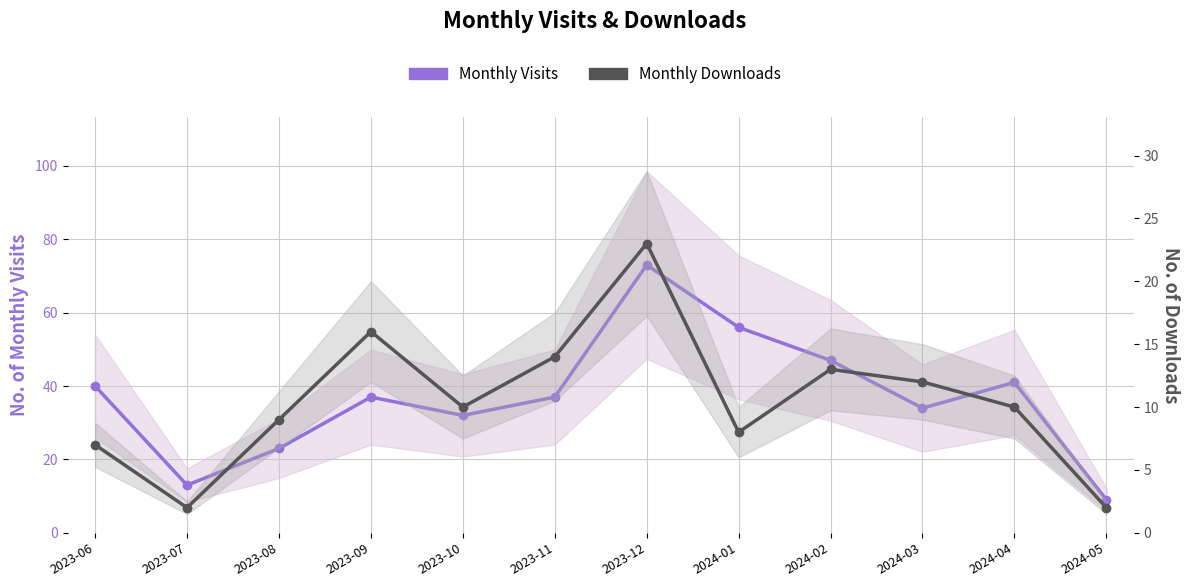

True or false: Monthly Downloads and Monthly Visits cross at least once.

False